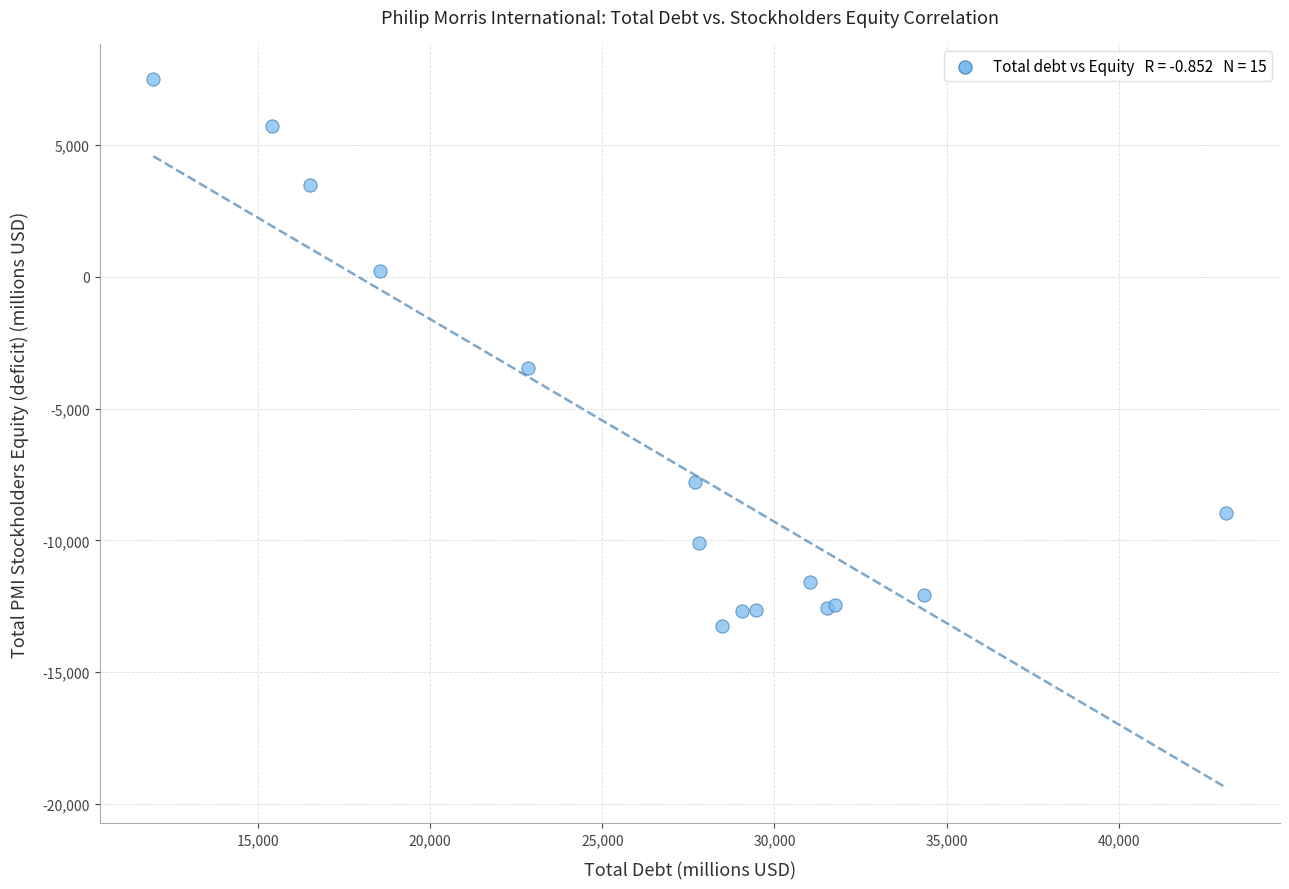

What Y value in the scatter plot is closest to -2872?

-3476